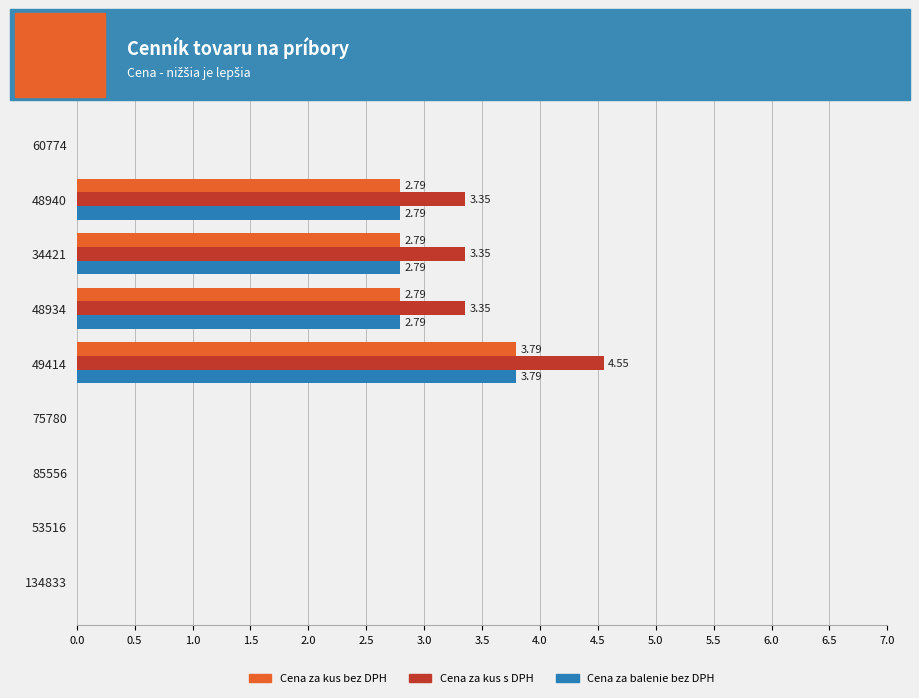

Is the value of Cena za kus bez DPH at 60774 greater than the value of Cena za balenie bez DPH at 49414?

No